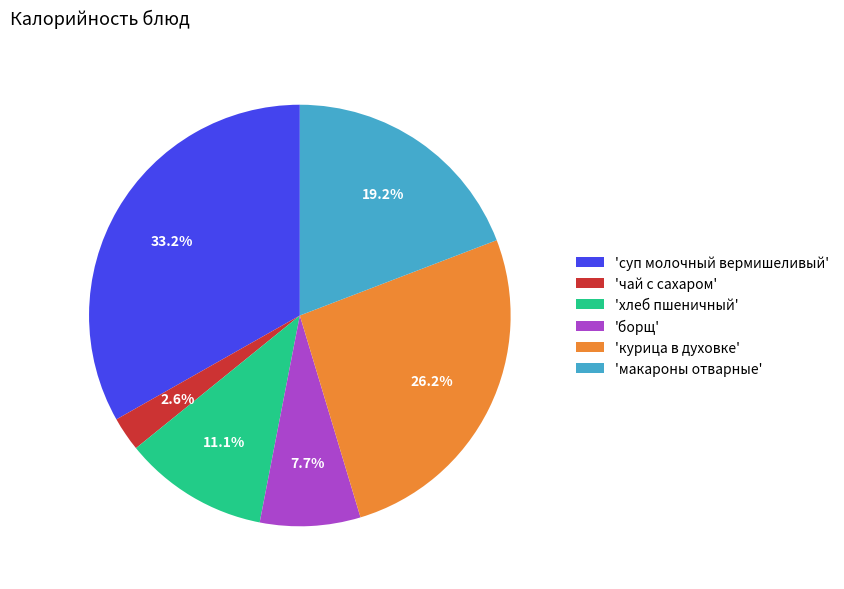

Rank the categories by value from lowest to highest.

'чай с сахаром', 'борщ', 'хлеб пшеничный', 'макароны отварные', 'курица в духовке', 'суп молочный вермишеливый'